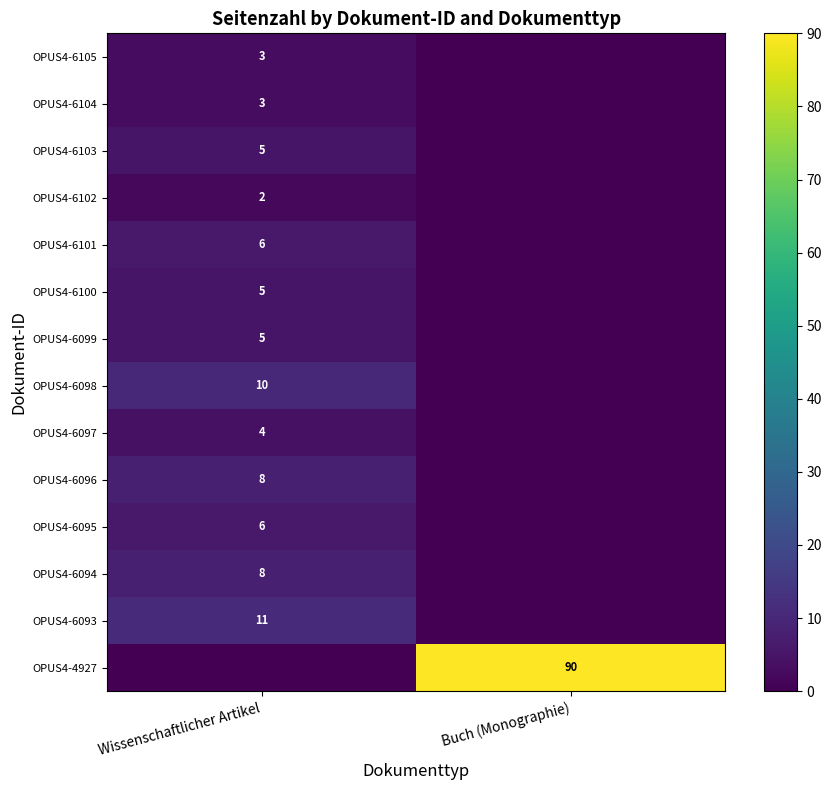

The value of OPUS4-6105 at Wissenschaftlicher Artikel is 3. True or false?

True